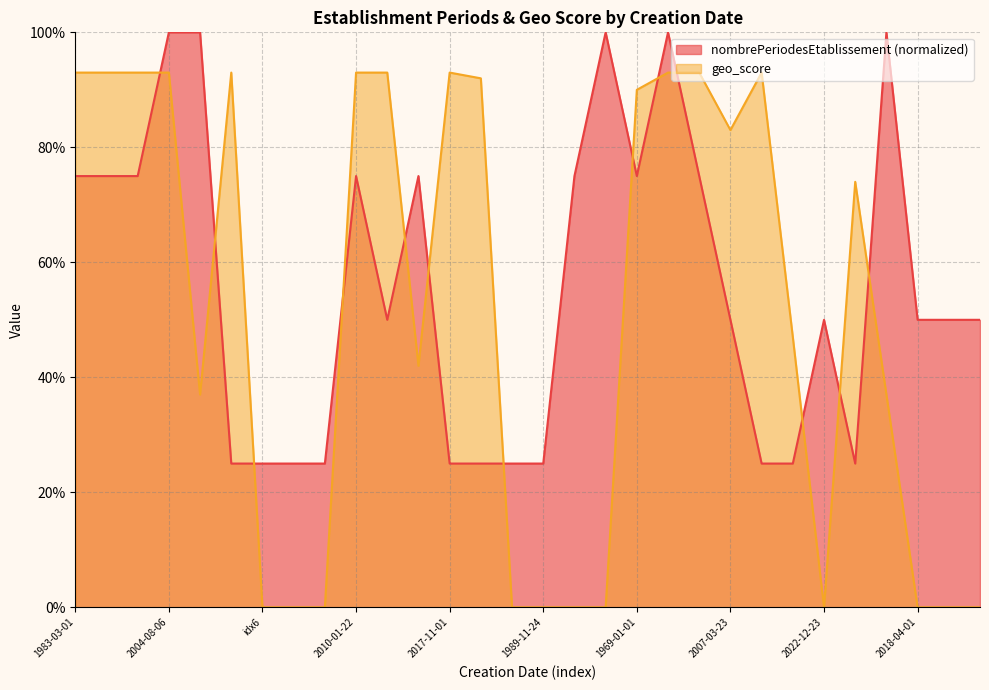

What is the difference between the maximum and minimum values in the nombrePeriodesEtablissement series?

0.8